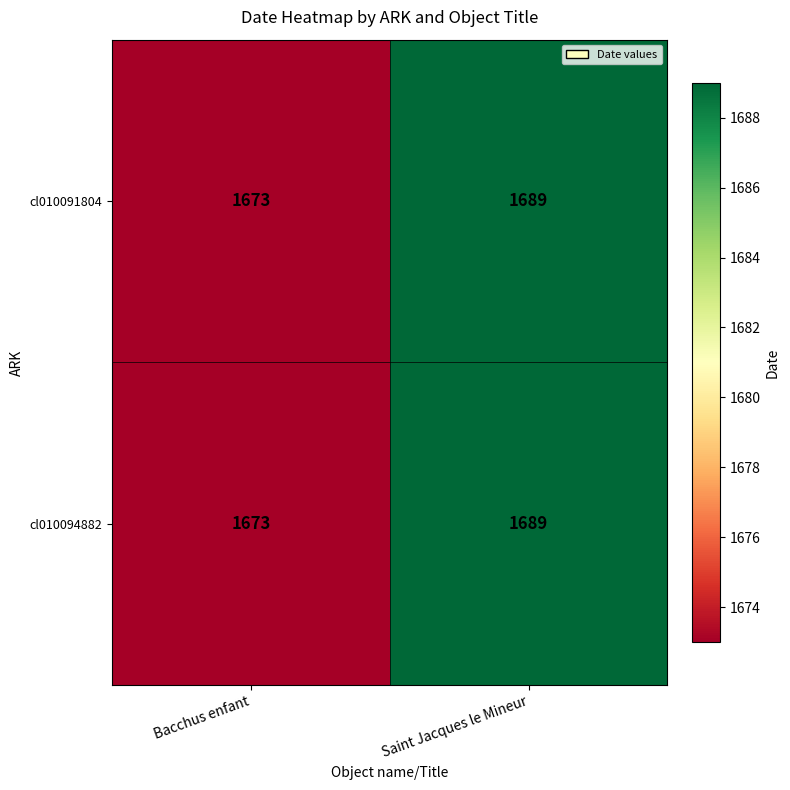

At how many categories does at least one series exceed 1680?

1